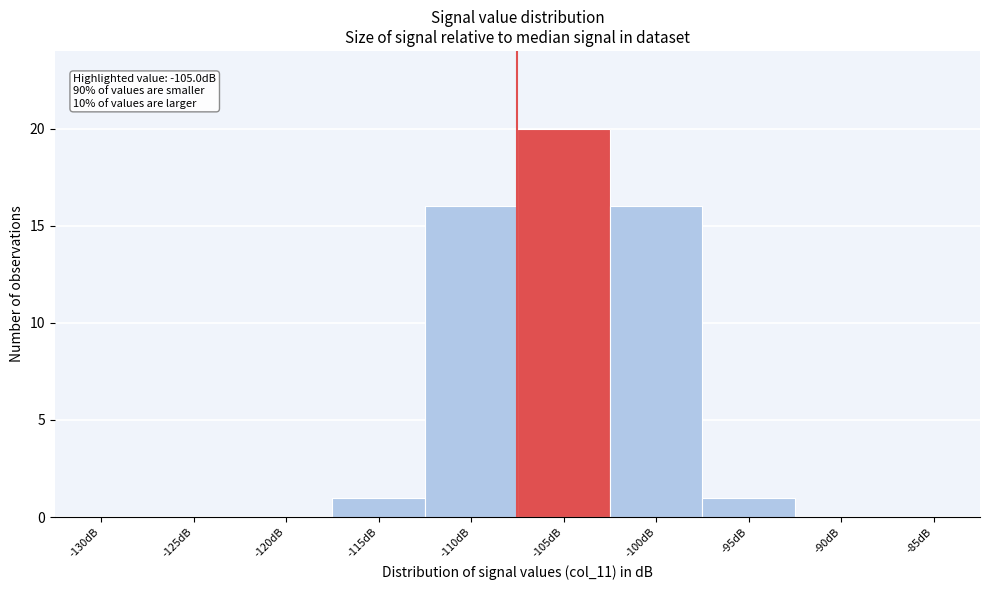

Reading left to right, transcribe all the data shown in this chart.

-130dB=0	-125dB=0	-120dB=0	-115dB=1	-110dB=16	-105dB=20	-100dB=16	-95dB=1	-90dB=0	-85dB=0